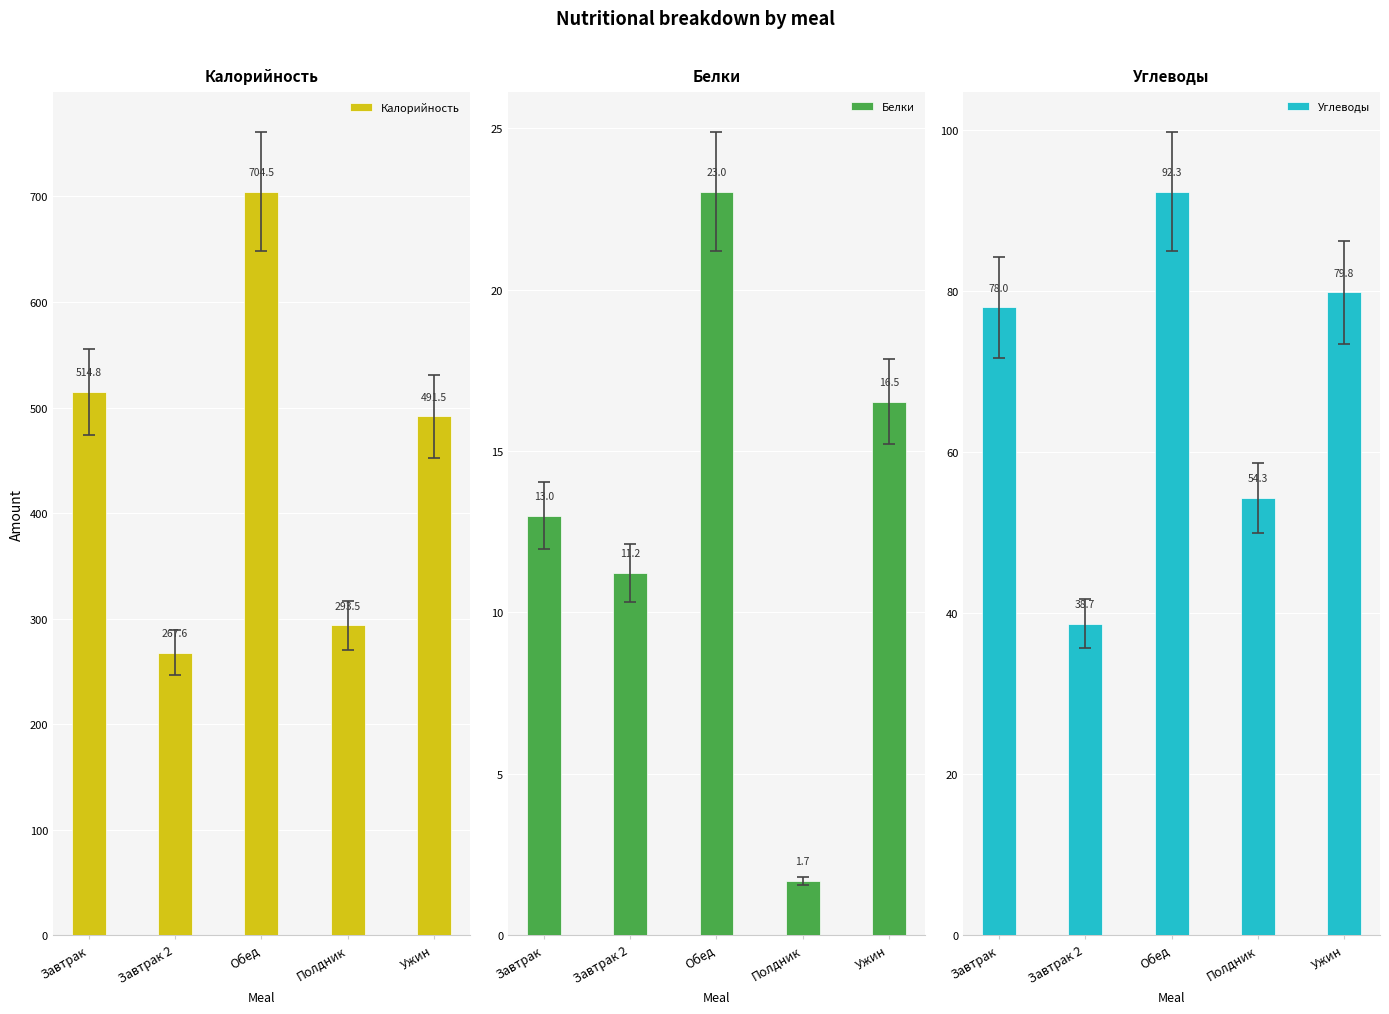

Read the Белки value at Обед.

23.0